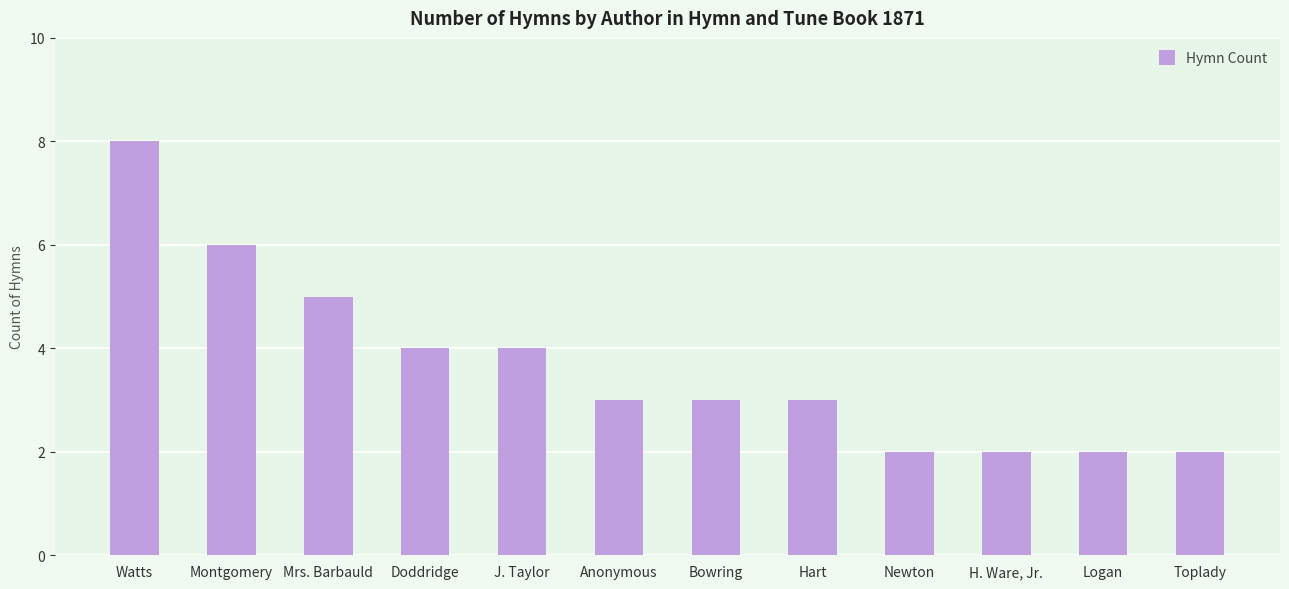

What is the sum of all values?

44